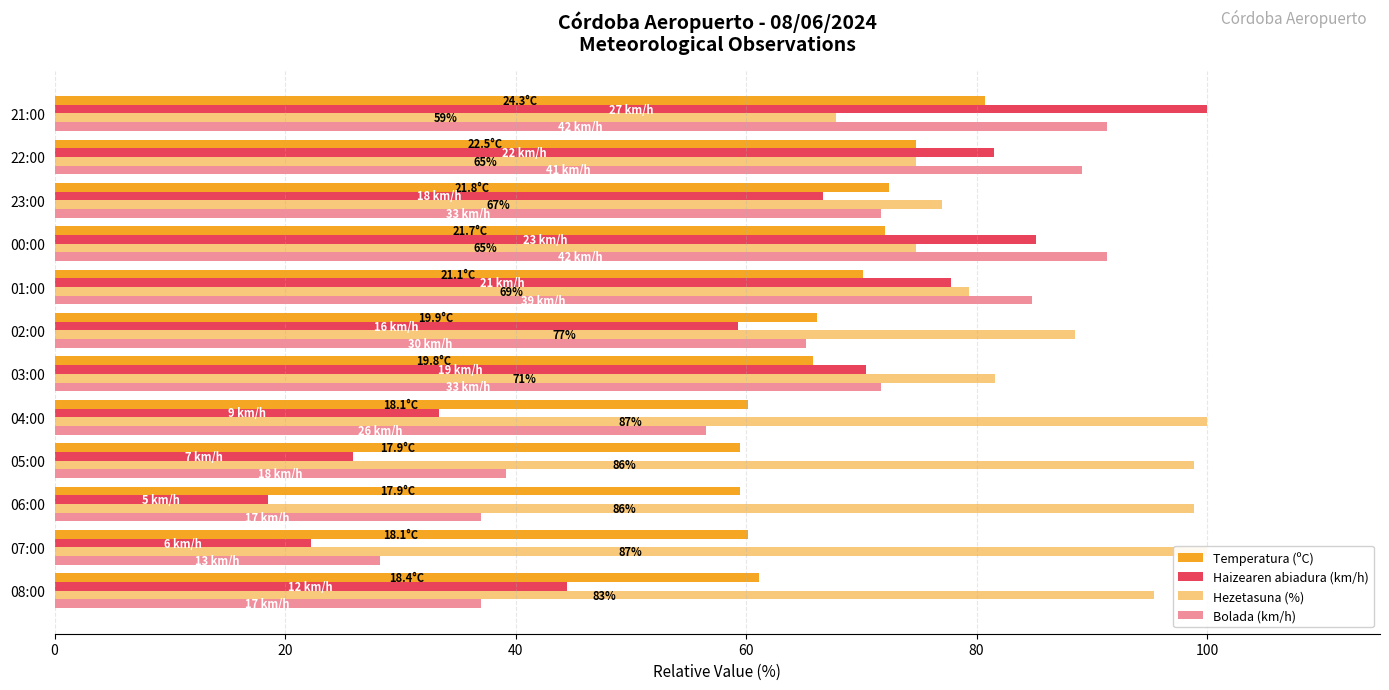

Between 06:00 and 03:00, which series saw the biggest shift?

Haizearen abiadura (km/h)